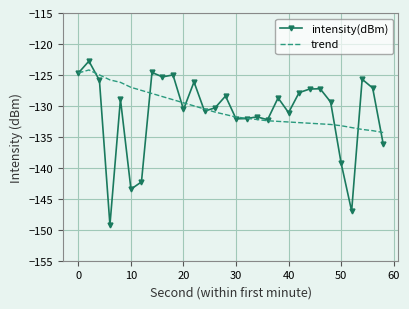

Which series has the largest range (max minus min)?

intensity(dBm)